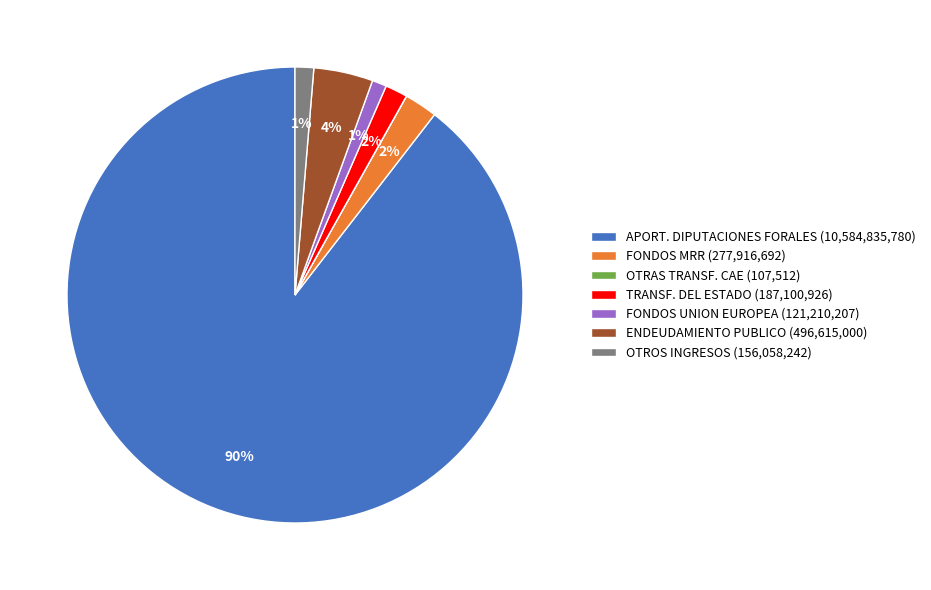

Does TRANSF. DEL ESTADO (187,100,926) account for over 50% of the chart?

No